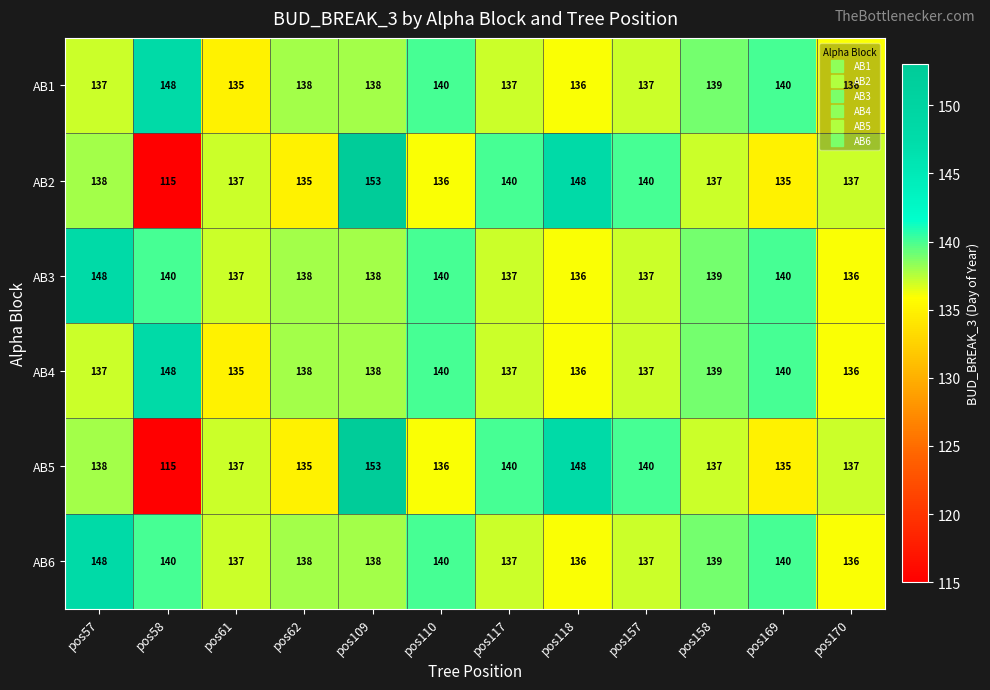

Is it true that AB6 equals 197 at pos118?

False